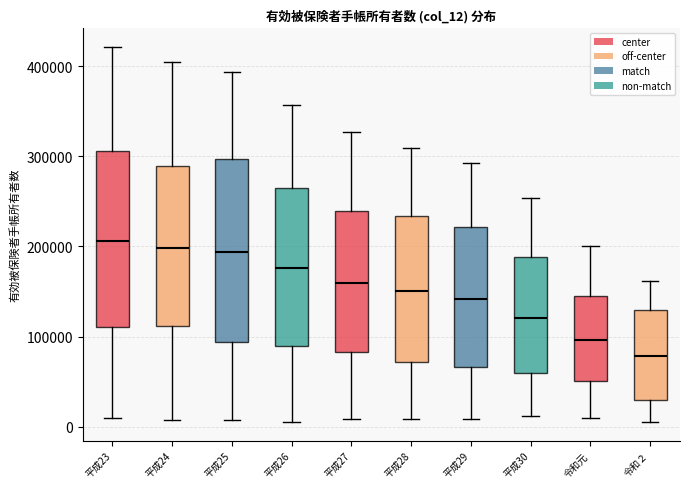

Reading left to right, read every box against the y-axis: the position of its median line, the range the box covers, and the ends of its whiskers. The values are not printed on the chart, so give them approximately, as read against the axis.

平成23: median 210000, box 110000 to 310000, whiskers 10000 to 420000
平成24: median 200000, box 110000 to 290000, whiskers 10000 to 400000
平成25: median 190000, box 90000 to 300000, whiskers 10000 to 390000
平成26: median 180000, box 90000 to 270000, whiskers 10000 to 360000
平成27: median 160000, box 80000 to 240000, whiskers 10000 to 330000
平成28: median 150000, box 70000 to 230000, whiskers 10000 to 310000
平成29: median 140000, box 70000 to 220000, whiskers 10000 to 290000
平成30: median 120000, box 60000 to 190000, whiskers 10000 to 250000
令和元: median 100000, box 50000 to 150000, whiskers 10000 to 200000
令和２: median 80000, box 30000 to 130000, whiskers 10000 to 160000